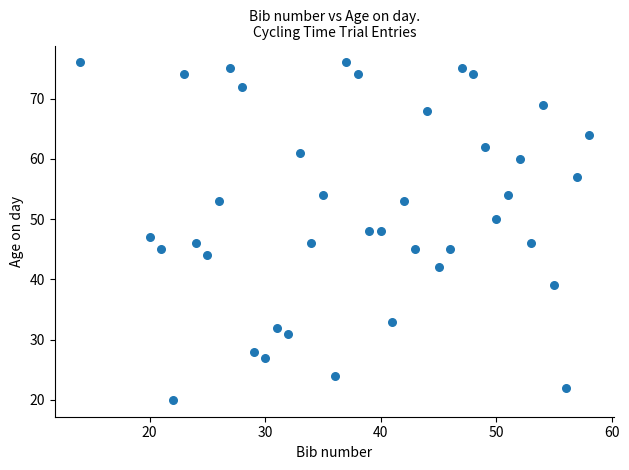

What is the range of X values (max minus min)?

44